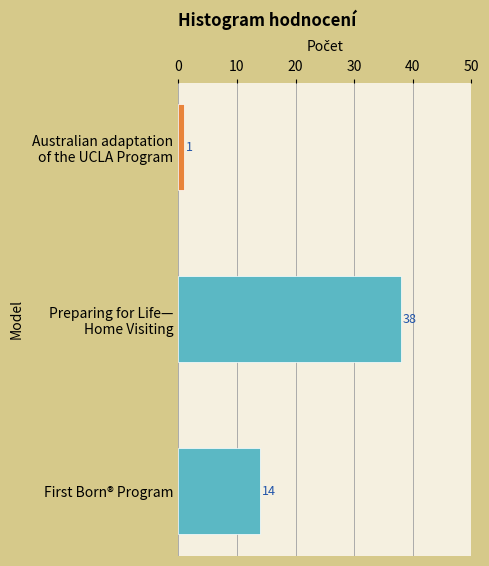

What is the minimum value shown in the chart?

1